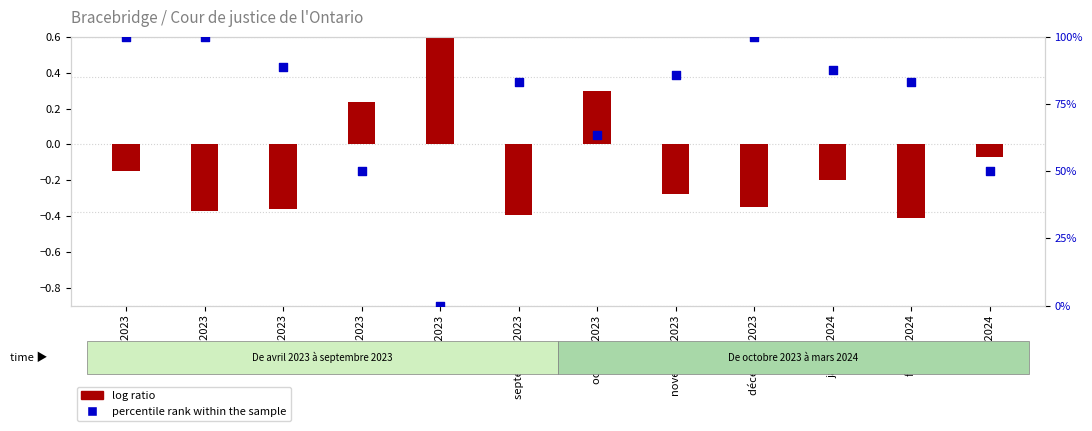

At how many categories does at least one series exceed 29?

11